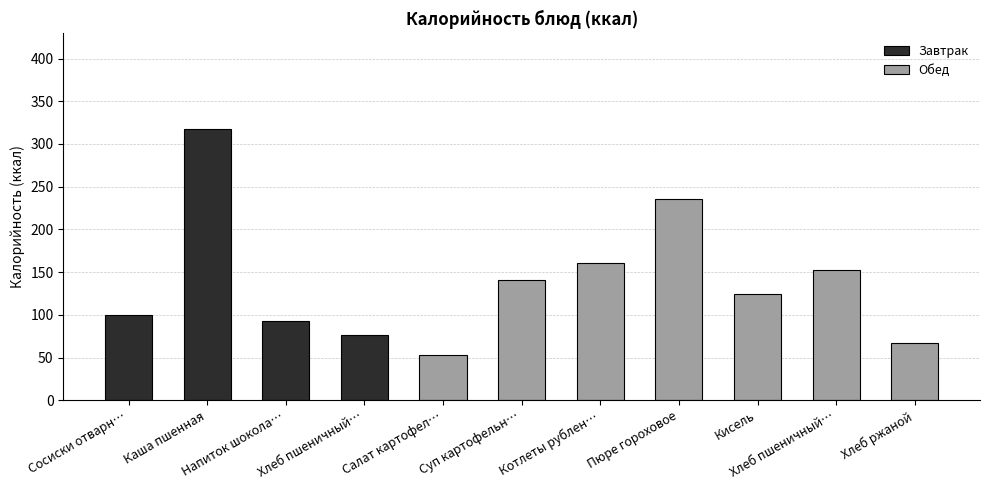

Rank the categories by value from highest to lowest.

Каша пшенная, Пюре гороховое, Котлеты рубленые, Хлеб пшеничный (обед), Суп картофельный, Кисель, Сосиски отварные, Напиток шоколадный, Хлеб пшеничный (завтрак), Хлеб ржаной, Салат картофельный